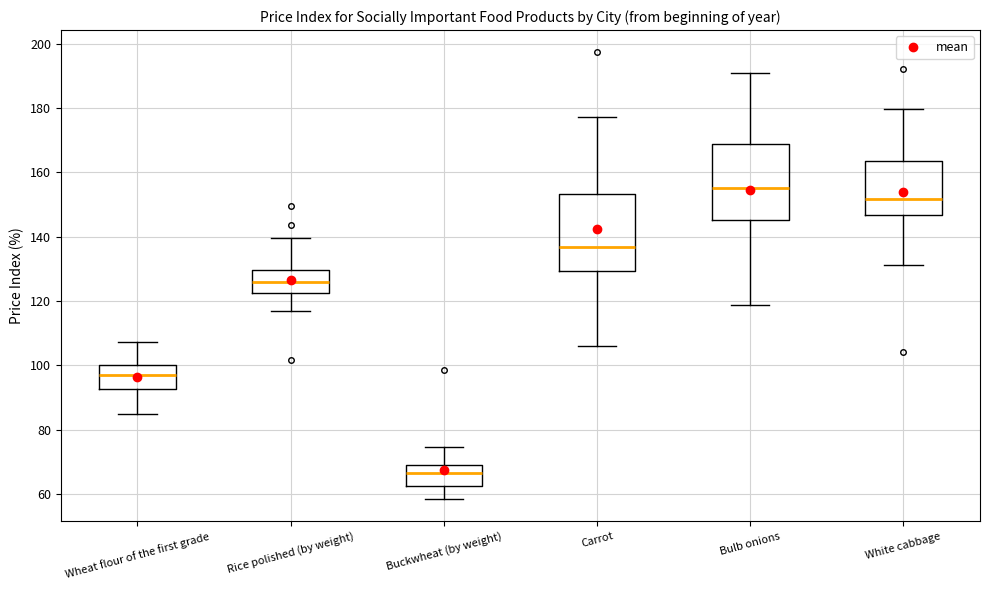

Where is the upper edge of the box for Rice polished (by weight) on the y-axis? The values are not printed on the chart, so give them approximately, as read against the axis.

130